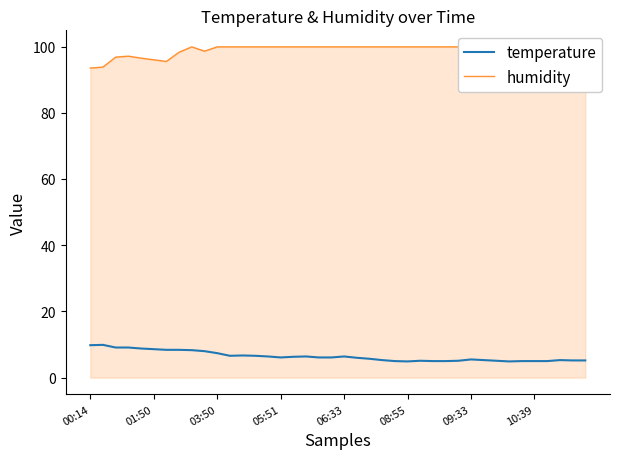

How many data points in temperature are above 6?

21